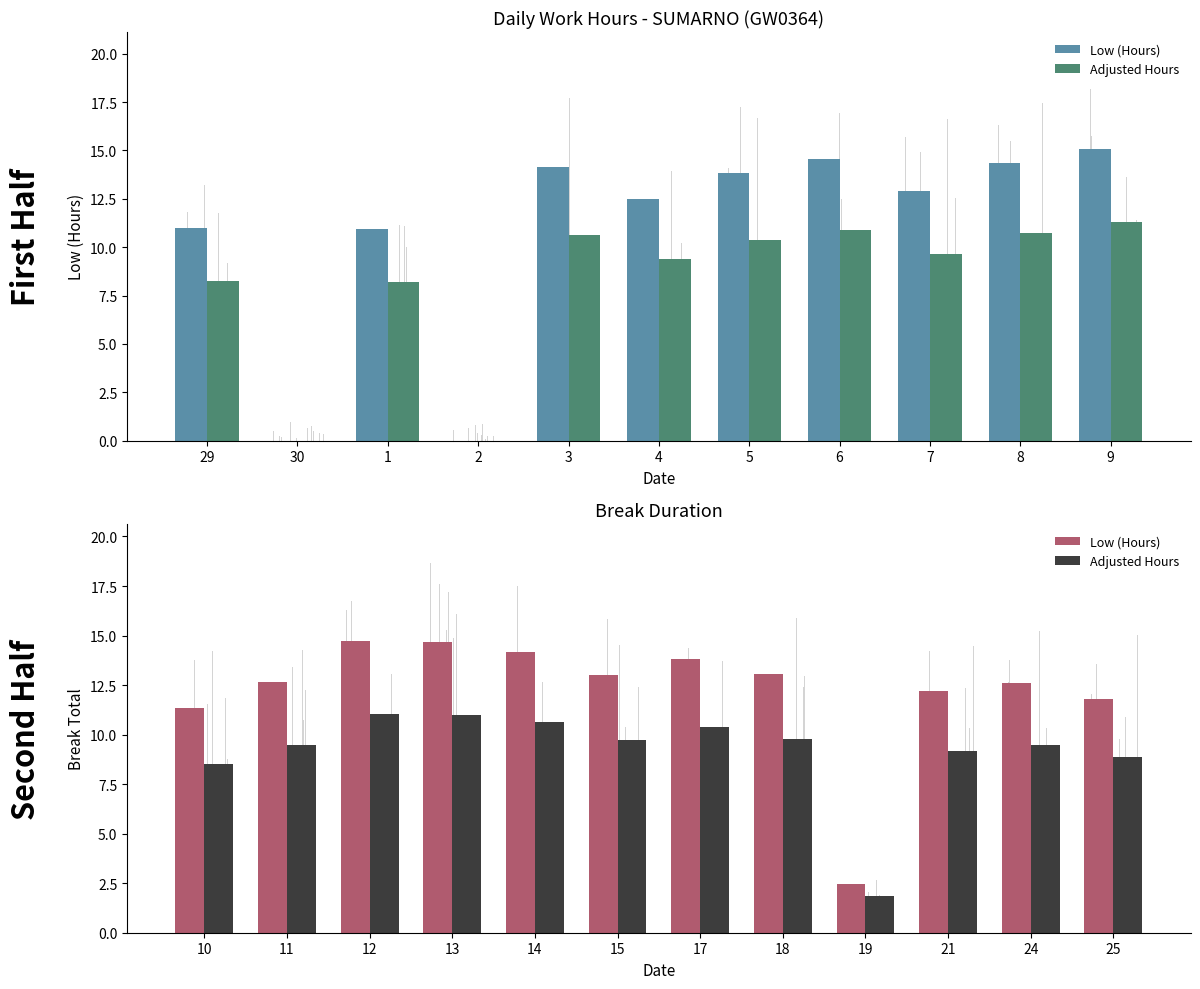

How many bars are there in each group?

2